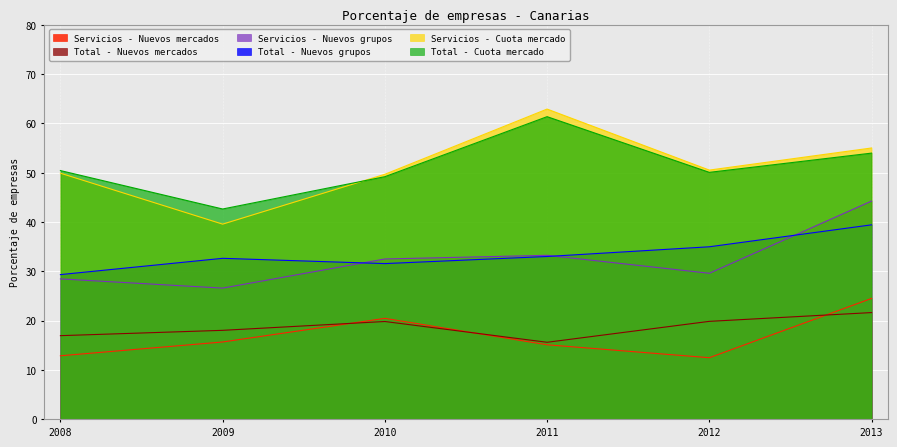

What is the value of the Servicios - Nuevos grupos point at the 5th from the left?

29.6